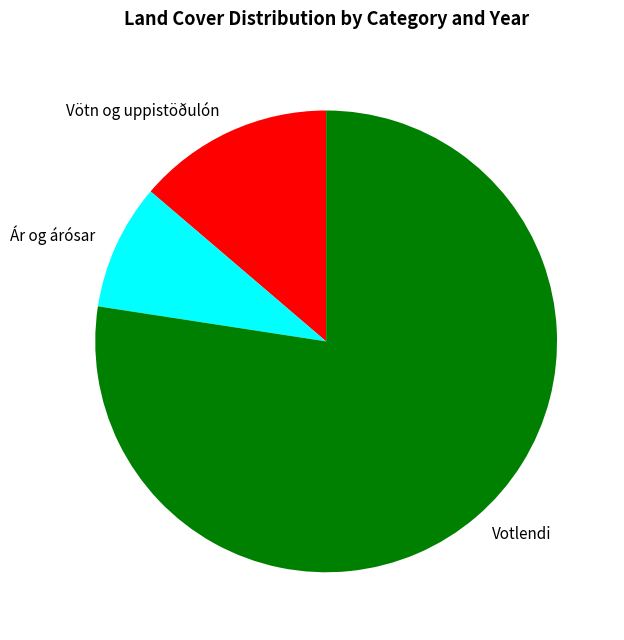

True or false: Votlendi accounts for 90% of the total.

False